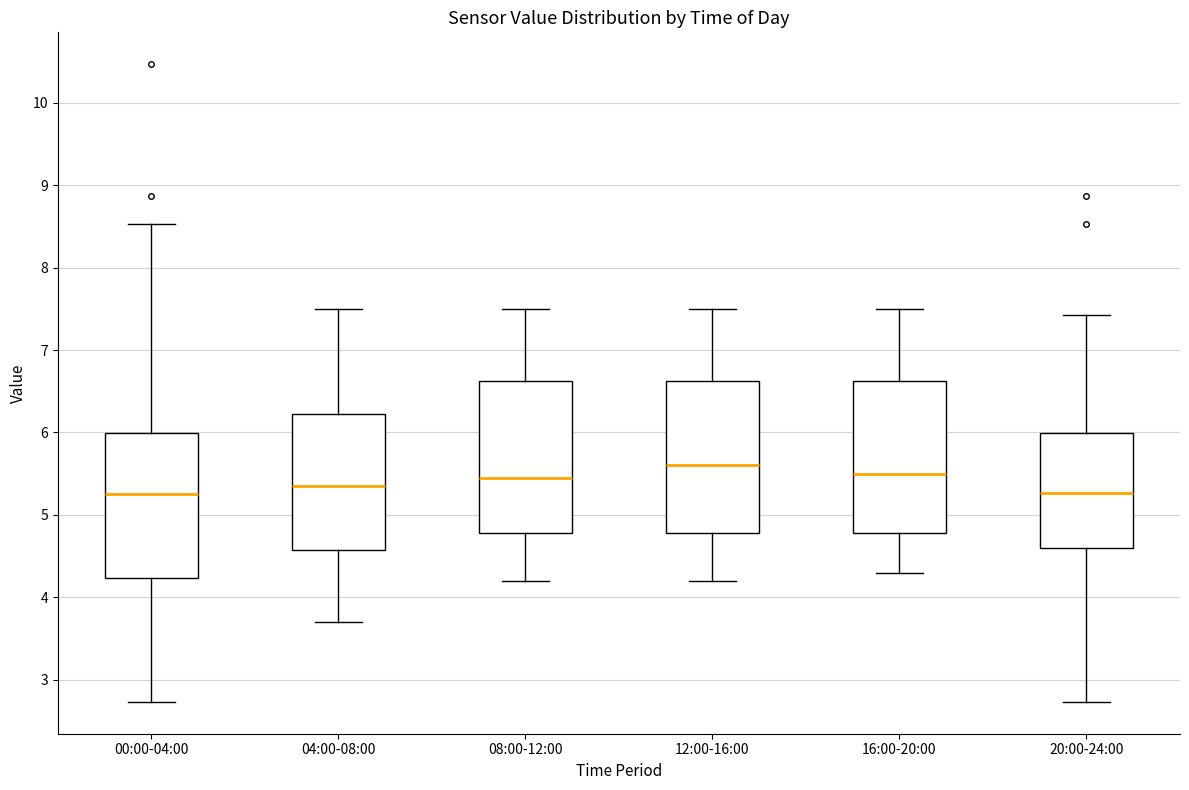

Reading left to right, read every box against the y-axis: the position of its median line, the range the box covers, and the ends of its whiskers. The values are not printed on the chart, so give them approximately, as read against the axis.

00:00-04:00: median 5.3, box 4.2 to 6.0, whiskers 2.7 to 8.5
04:00-08:00: median 5.4, box 4.6 to 6.2, whiskers 3.7 to 7.5
08:00-12:00: median 5.5, box 4.8 to 6.6, whiskers 4.2 to 7.5
12:00-16:00: median 5.6, box 4.8 to 6.6, whiskers 4.2 to 7.5
16:00-20:00: median 5.5, box 4.8 to 6.6, whiskers 4.3 to 7.5
20:00-24:00: median 5.3, box 4.6 to 6.0, whiskers 2.7 to 7.4